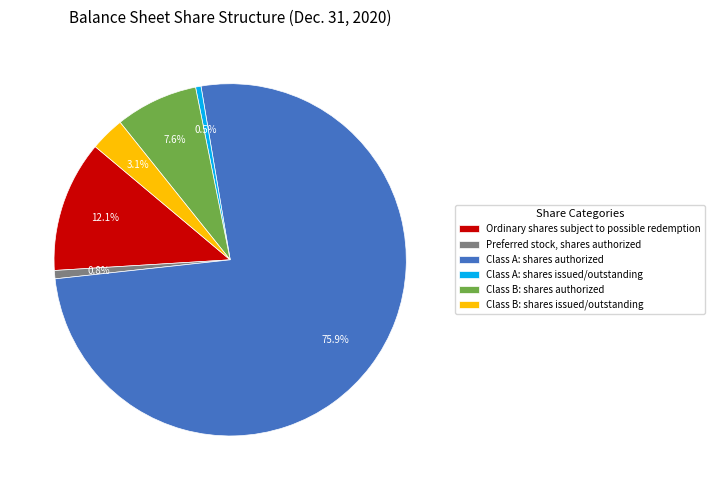

To the nearest percent, what is the average slice percentage?

17%